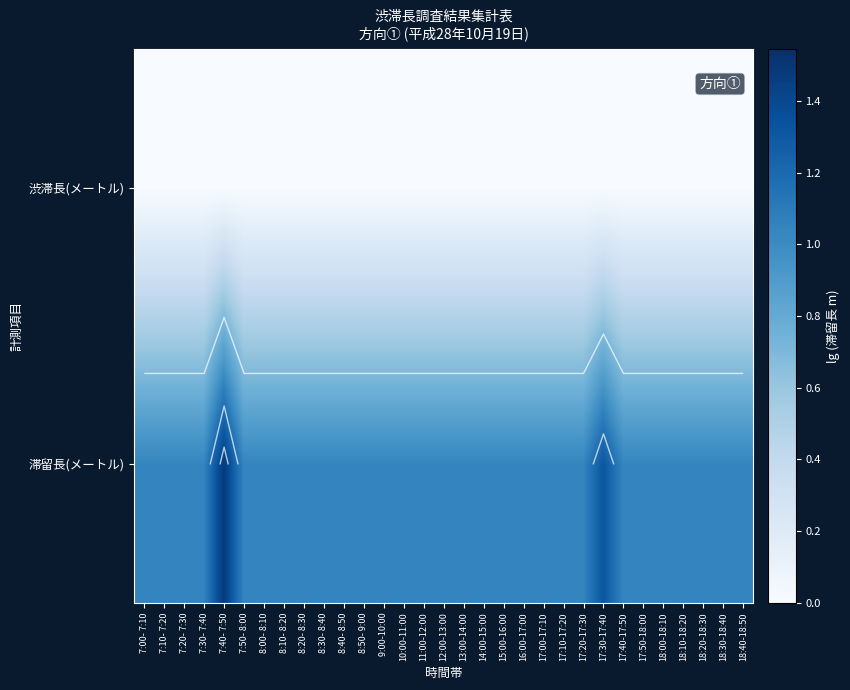

At how many categories does at least one series exceed 0?

31